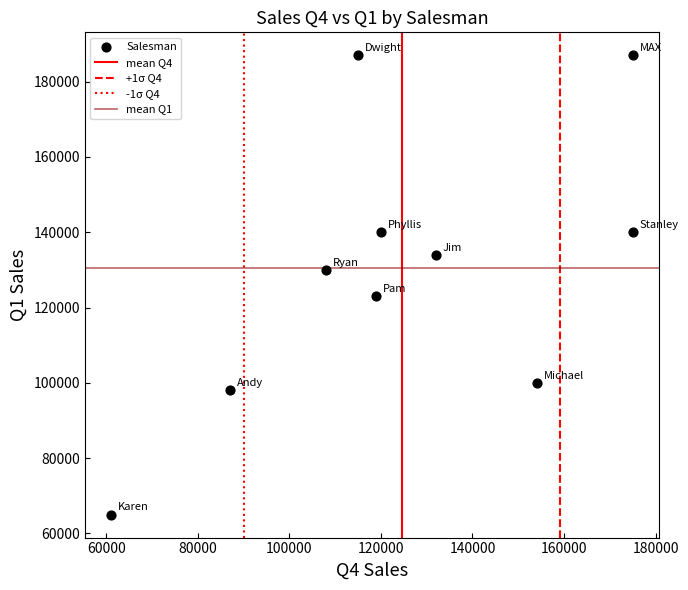

What is the average Y value?

130400